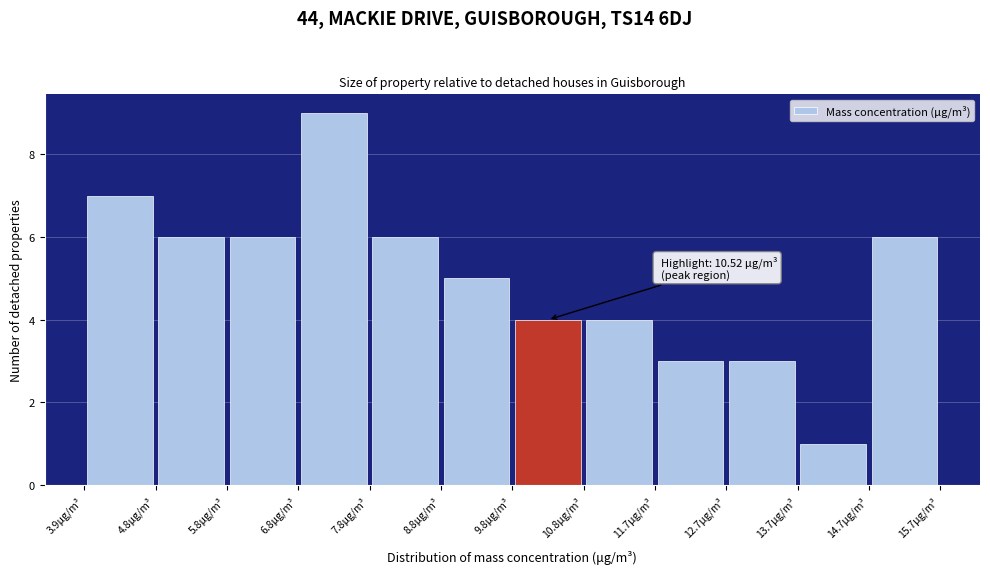

Over which range of the x-axis is the bar tallest?

6.8 to 7.8